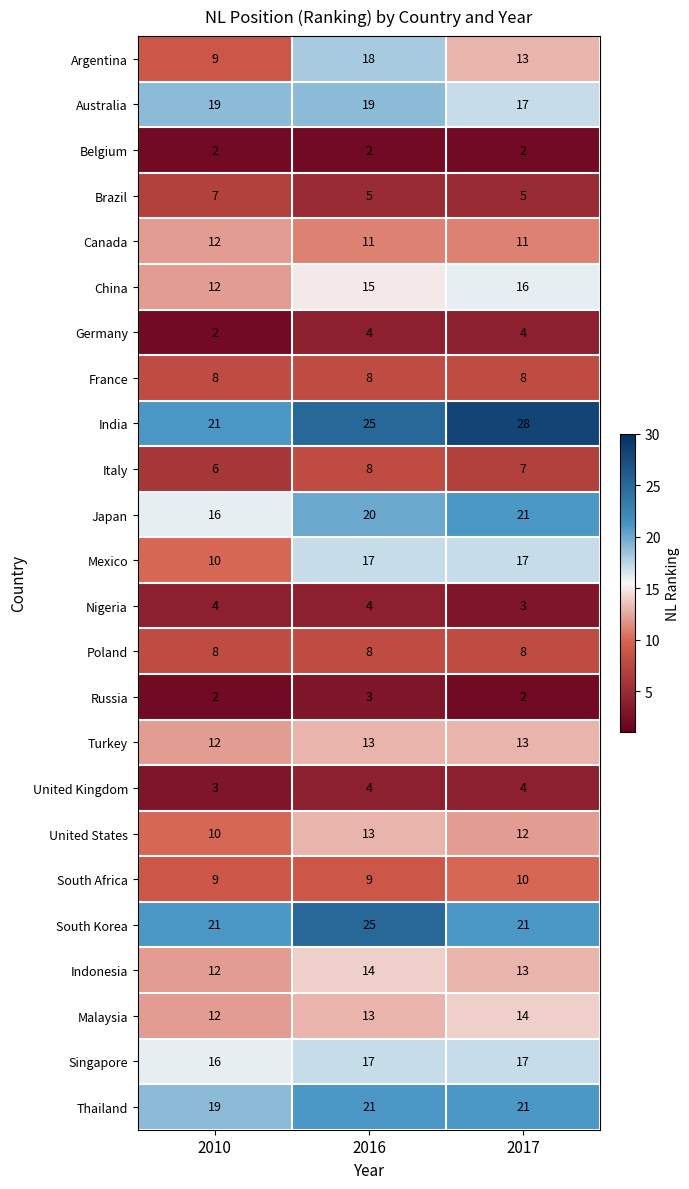

Which category has the highest value across all series?

2017